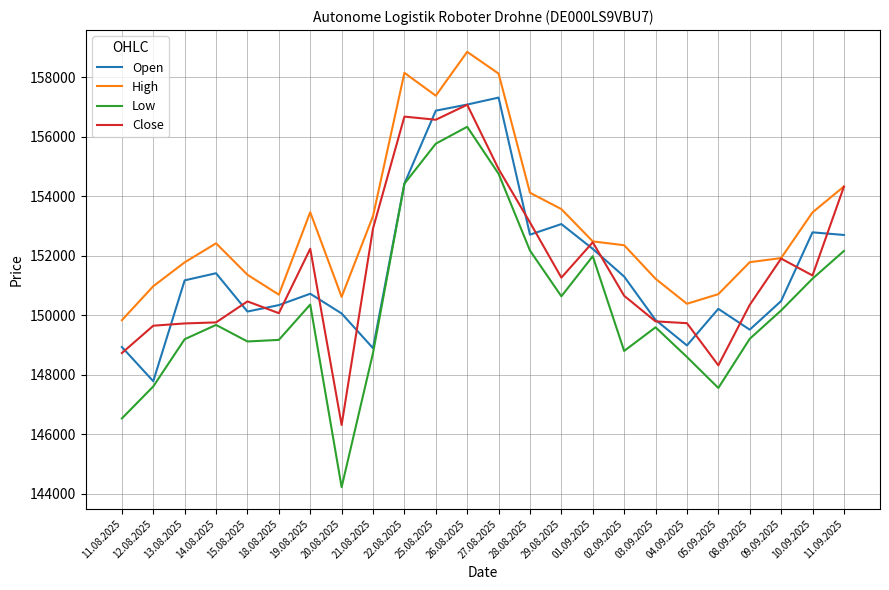

Where do Open and Close first cross each other?

11.08.2025 and 12.08.2025